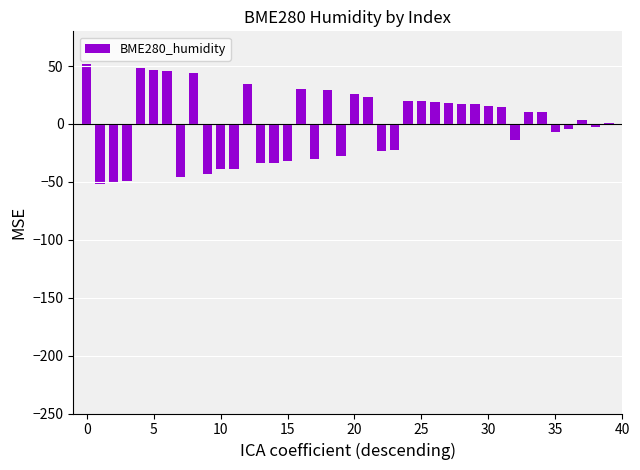

What is the smallest value displayed?

-51.5